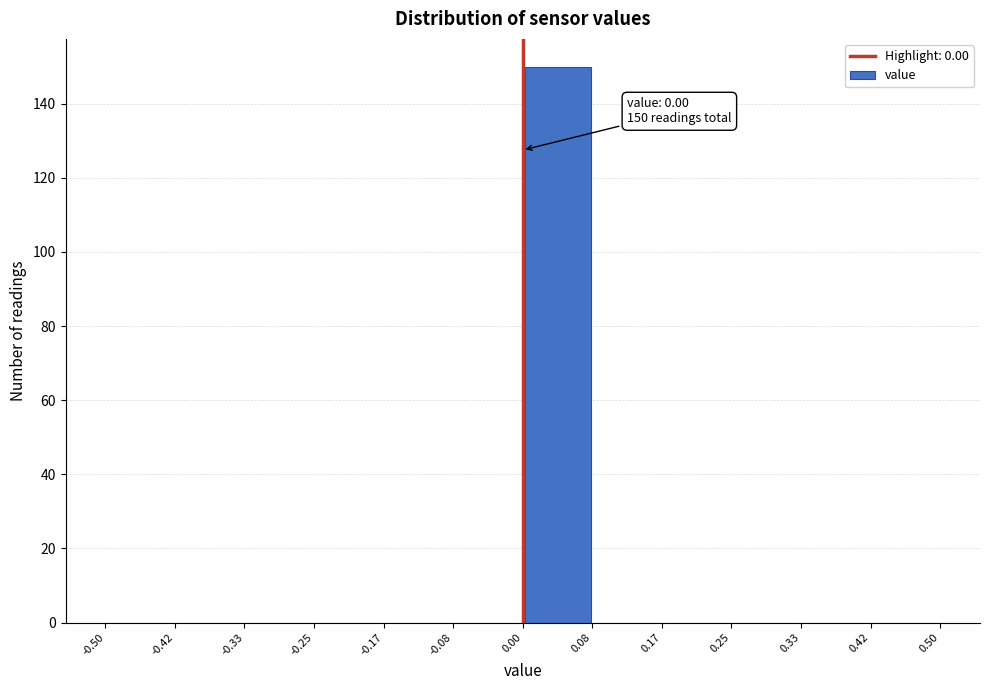

Which range on the x-axis has the tallest bar?

0.00 to 0.08